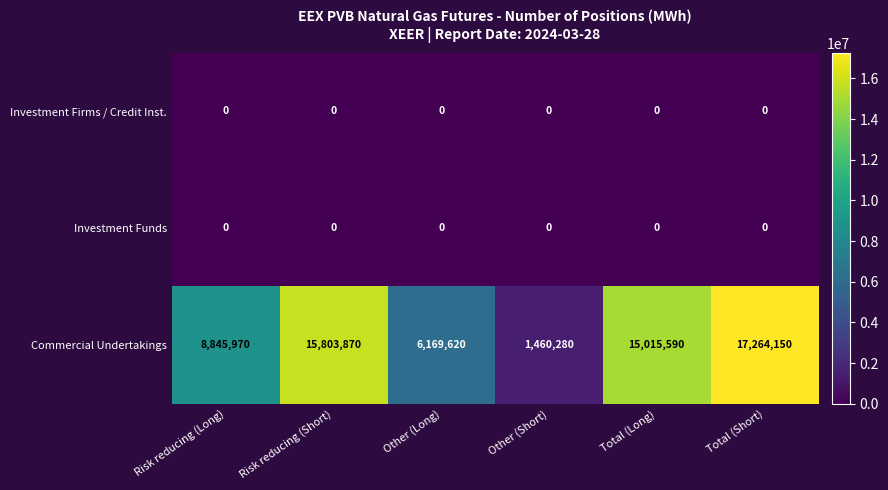

At how many categories does at least one series exceed 13061142?

3